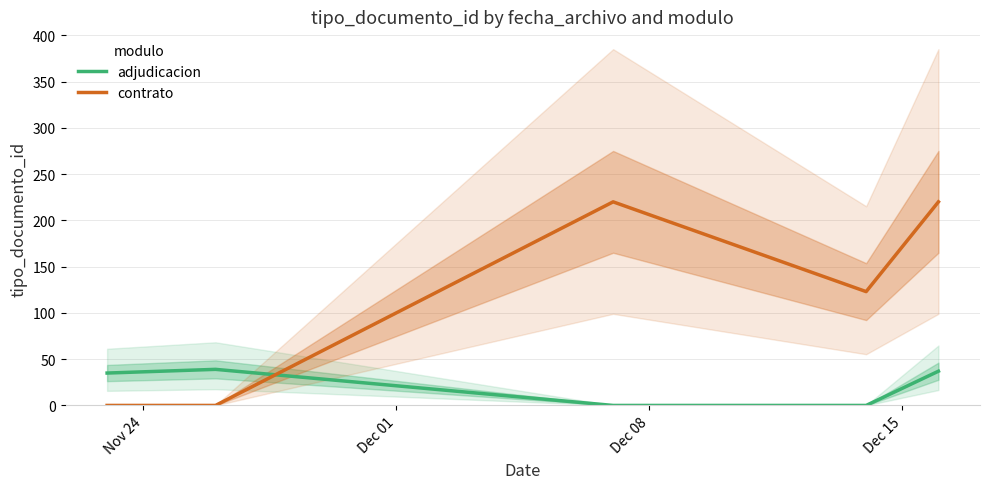

How many values in the adjudicacion series exceed 35?

2